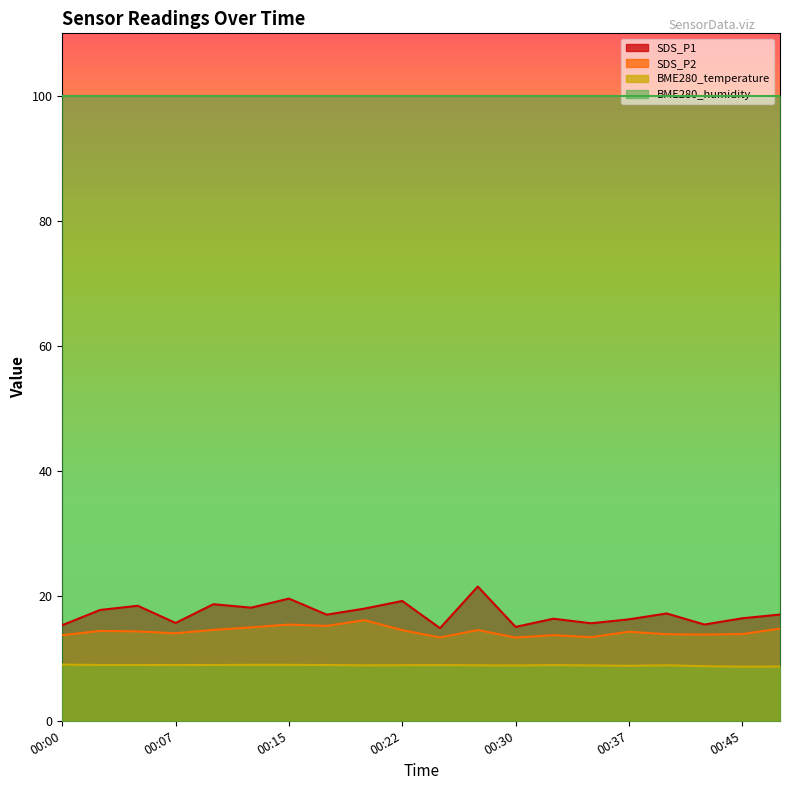

Which has a higher value, 00:25 or 00:45?

00:45